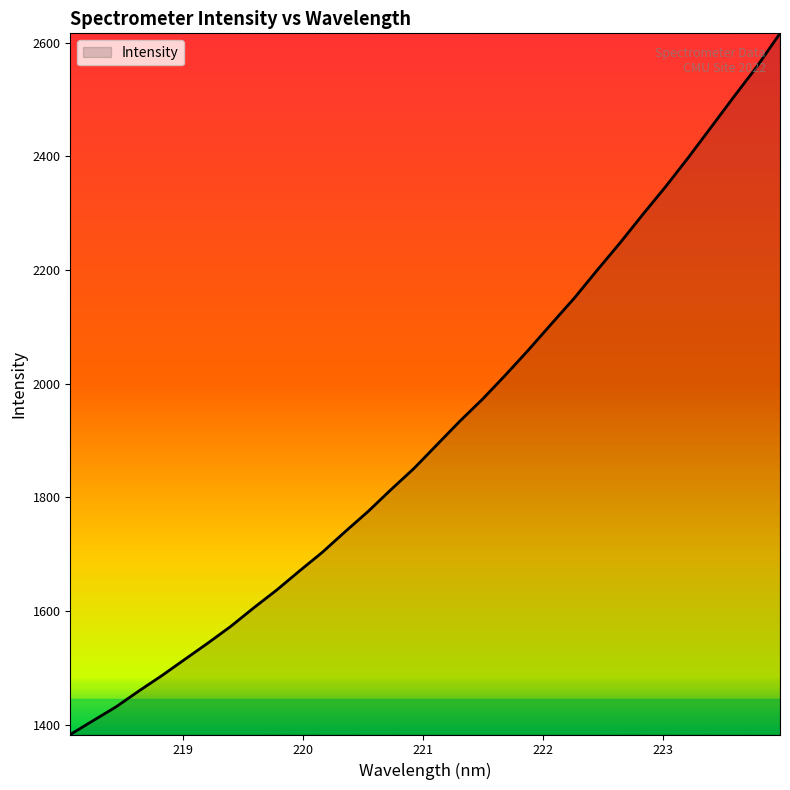

What is the maximum value shown in the chart?

2616.1